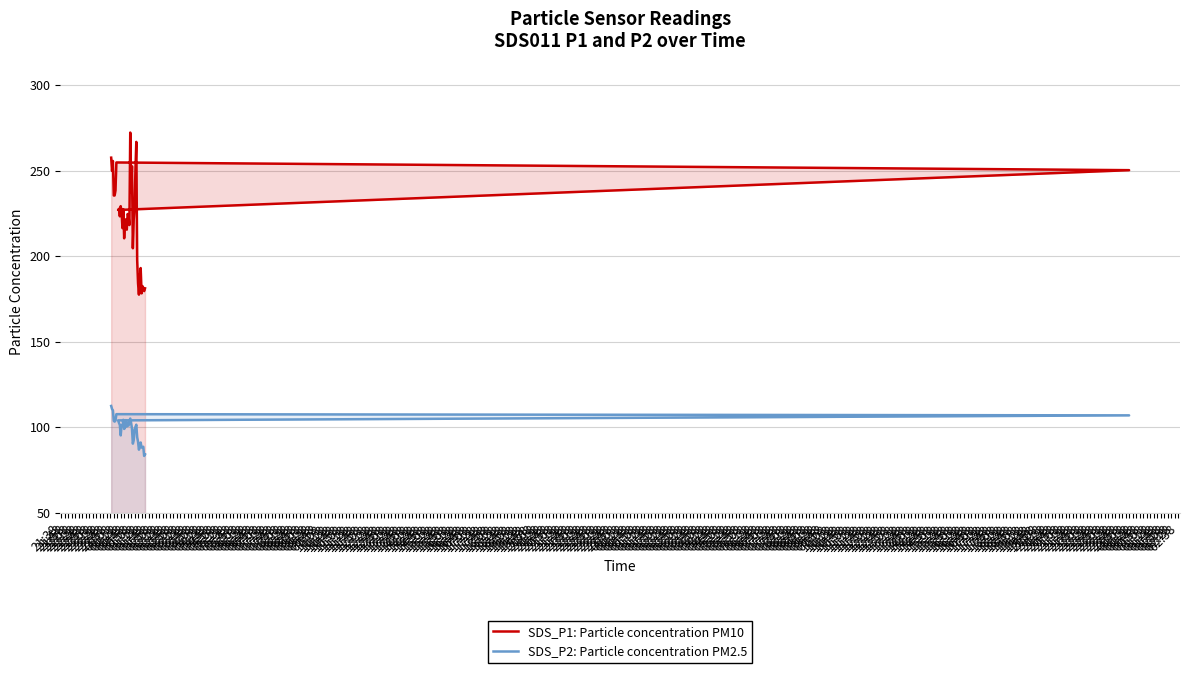

What are all the series names shown in the legend?

SDS_P1: Particle concentration PM10, SDS_P2: Particle concentration PM2.5